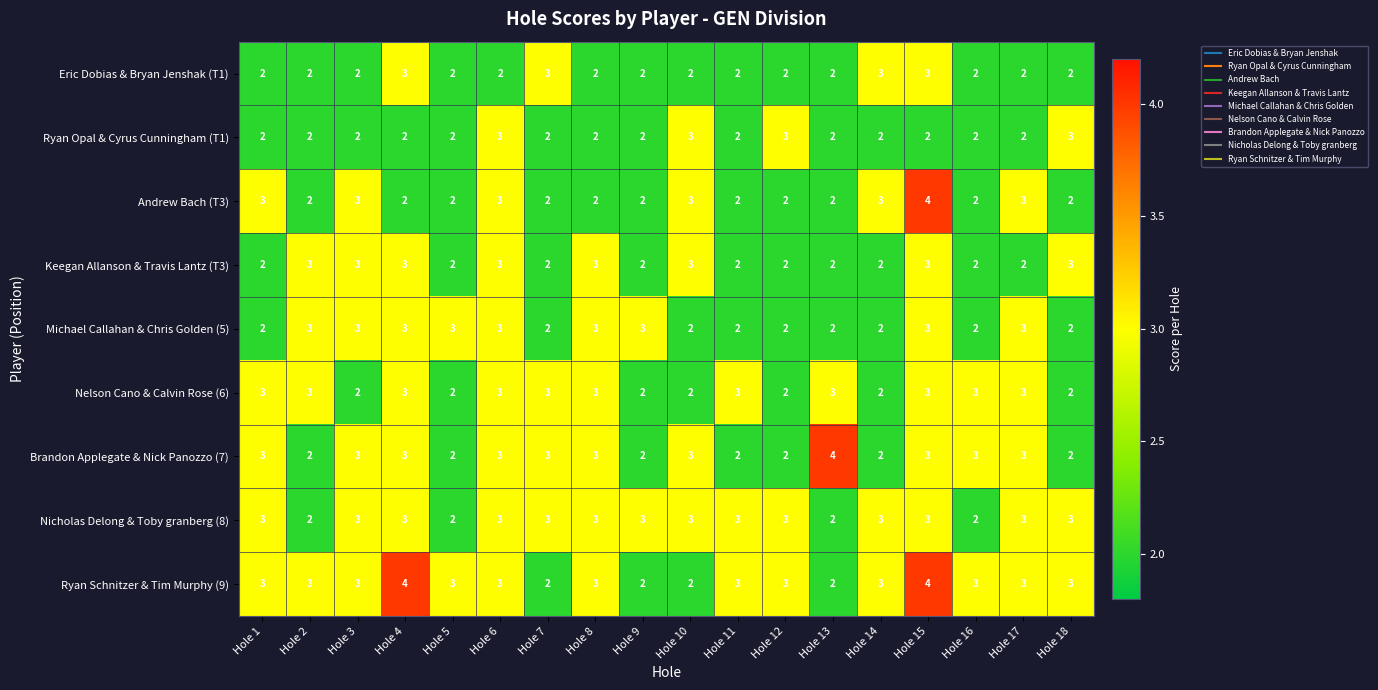

Which series has the largest total across all categories?

Ryan Schnitzer & Tim Murphy (9)